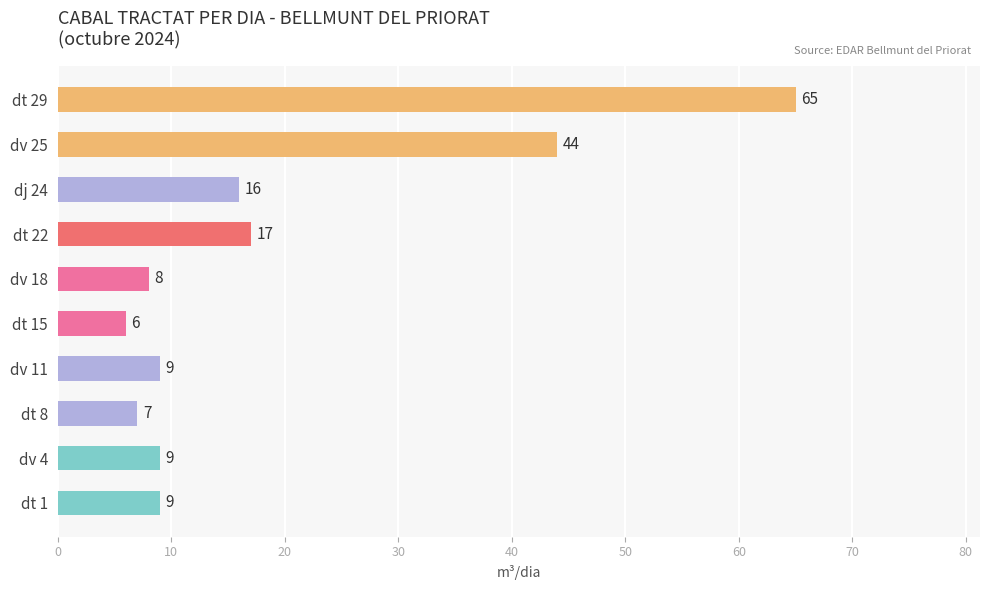

Which label corresponds to the smallest value in the chart?

dt 15